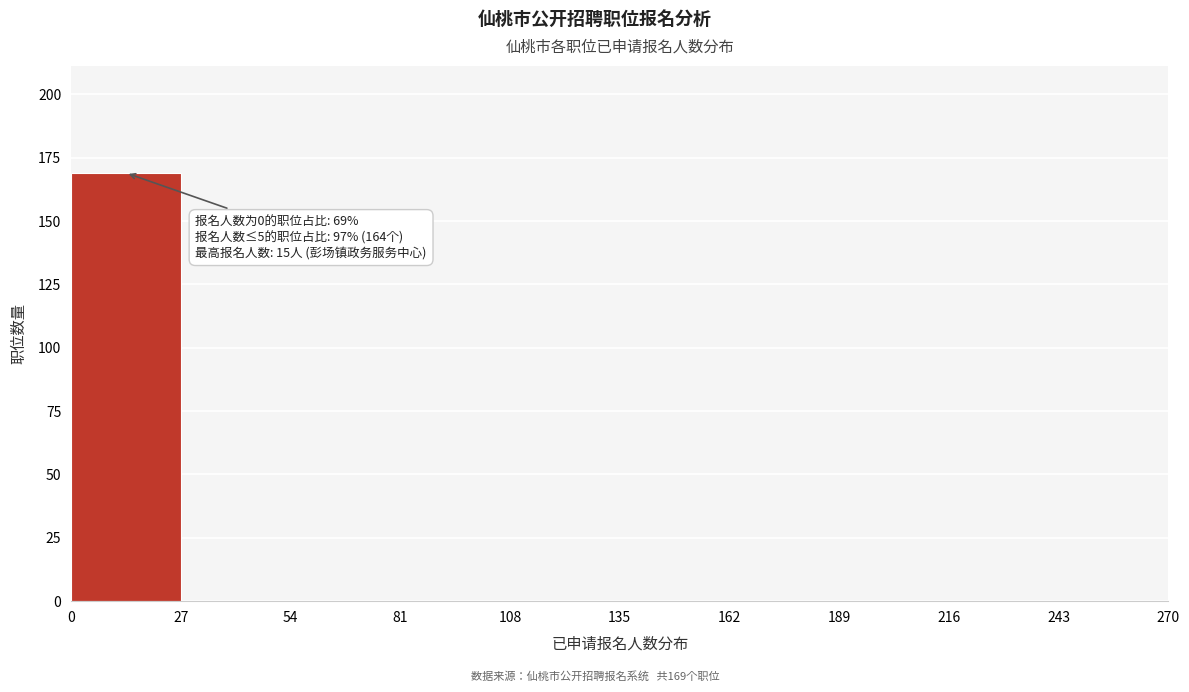

Over which range of the x-axis is the bar tallest?

0 to 27